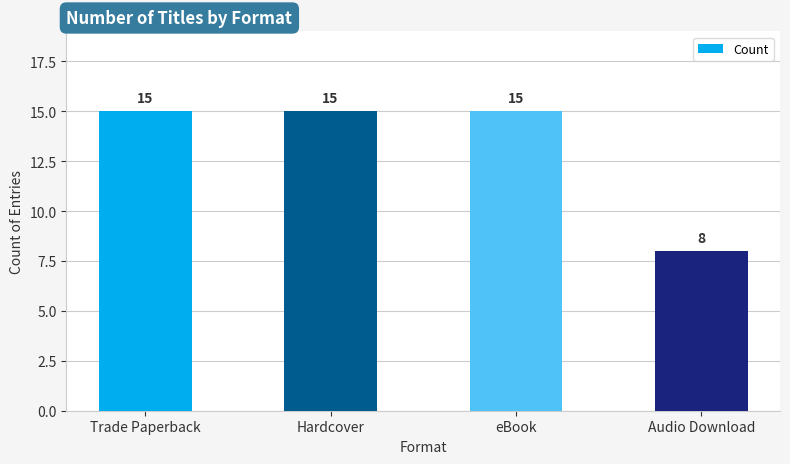

What value does the data have at eBook?

15